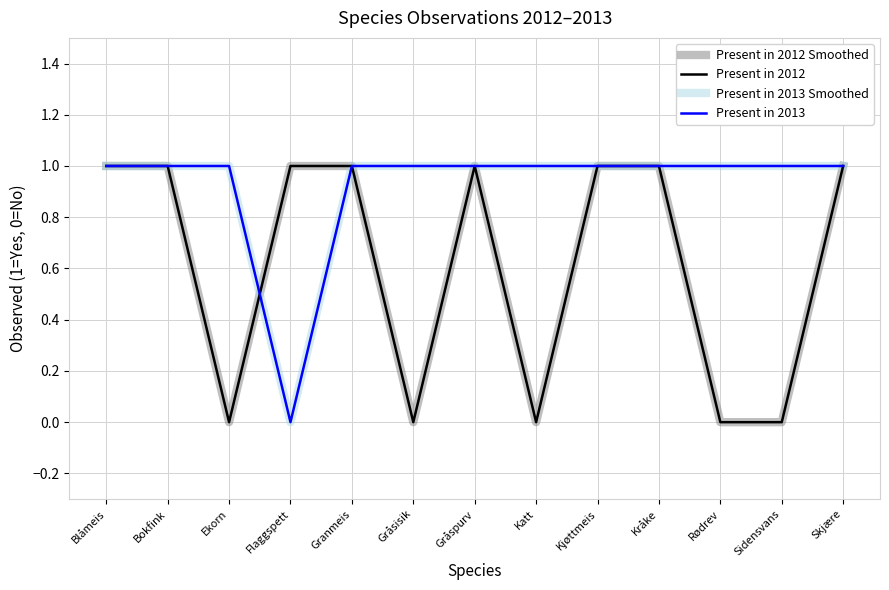

Does the chart have visible grid lines?

Yes